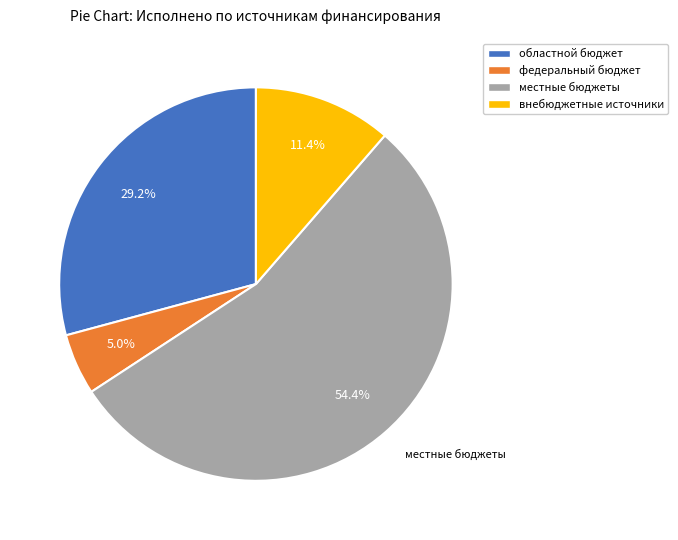

To the nearest percent, what percentage of the pie is федеральный бюджет?

5%